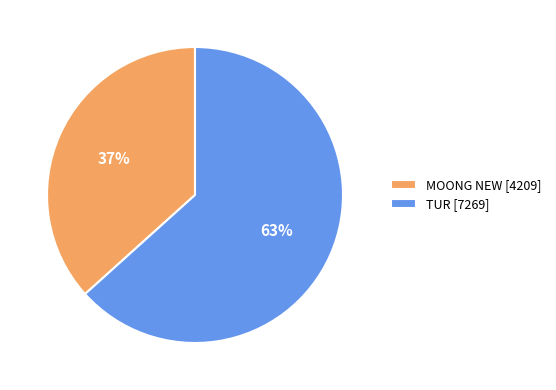

What is the ratio of the value at MOONG NEW to the value at TUR?

0.6